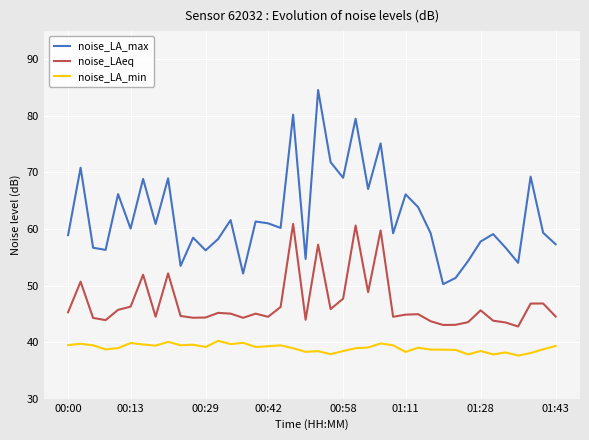

List the series in order of their peak value, lowest first.

noise_LA_min, noise_LAeq, noise_LA_max